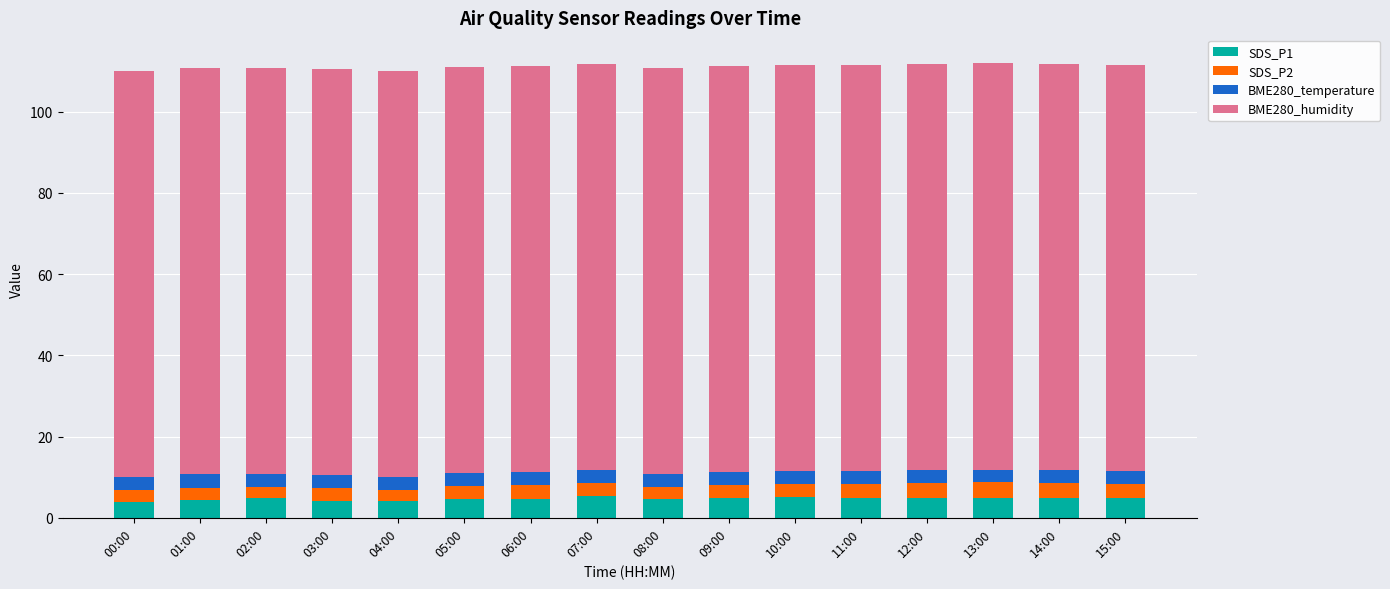

Does the chart contain any negative values?

No